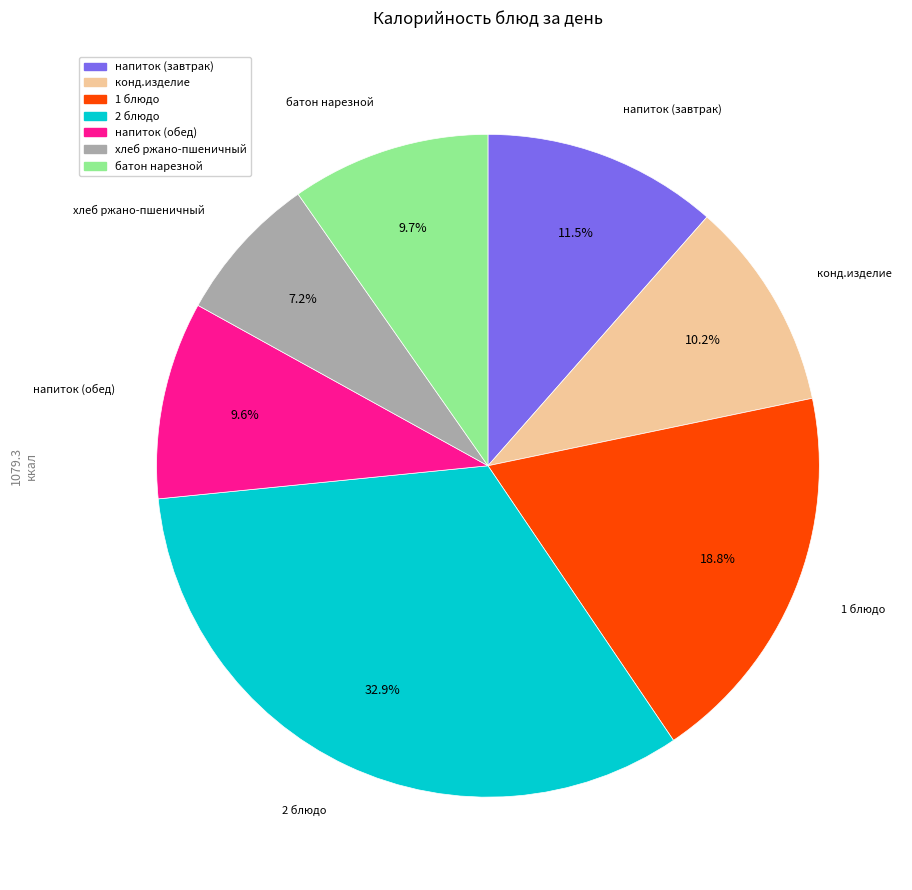

What portion of the pie excludes напиток (обед)?

90.4%